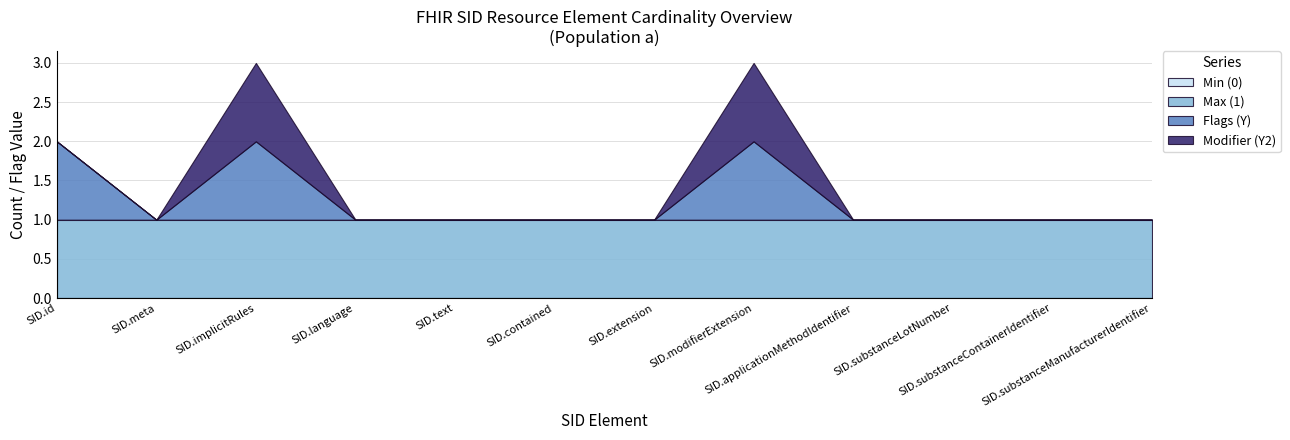

At which category does Modifier (Y2) reach its first local peak?

SID.implicitRules